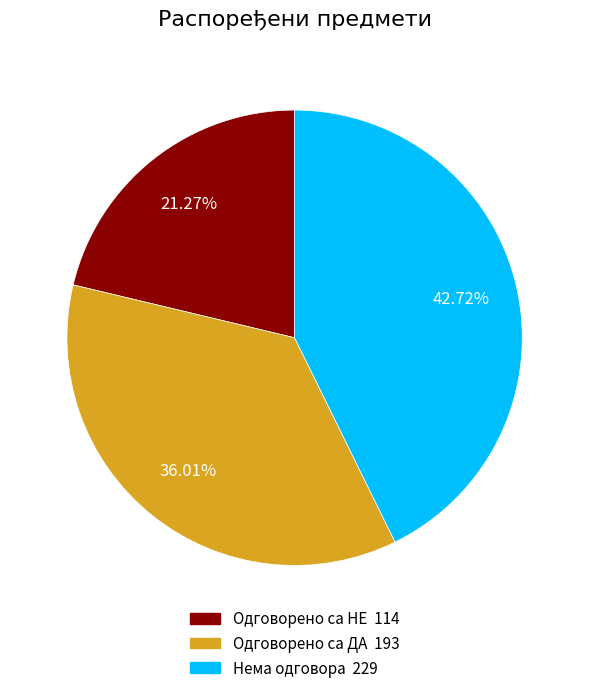

Does any single category account for the majority?

No